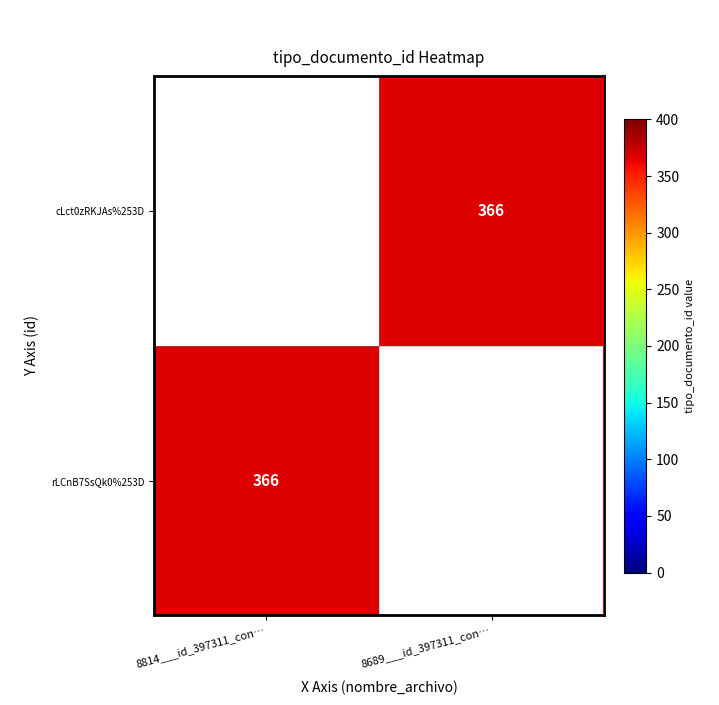

Is it true that rLCnB7SsQk0%253D equals 224 at 8814___id_397311_con…?

False